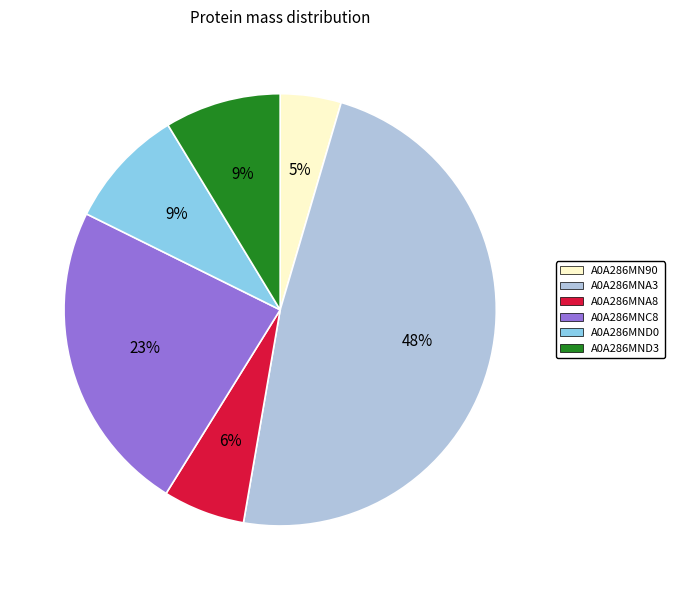

Count the number of slices in the pie.

6